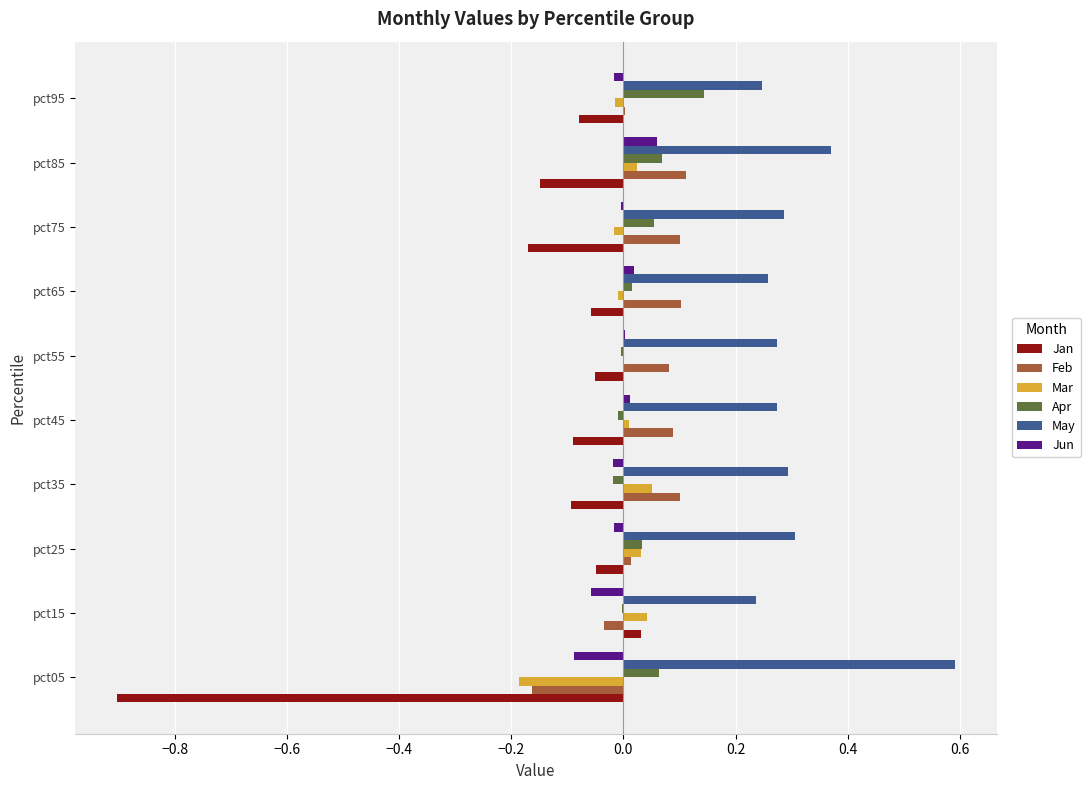

Which category has the highest value across all series?

pct05